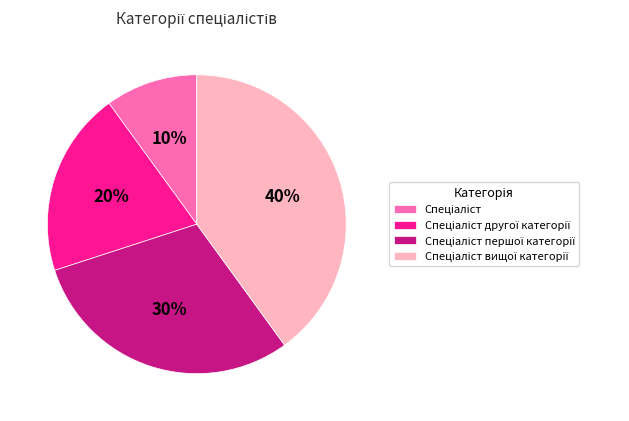

Does any single category account for the majority?

No